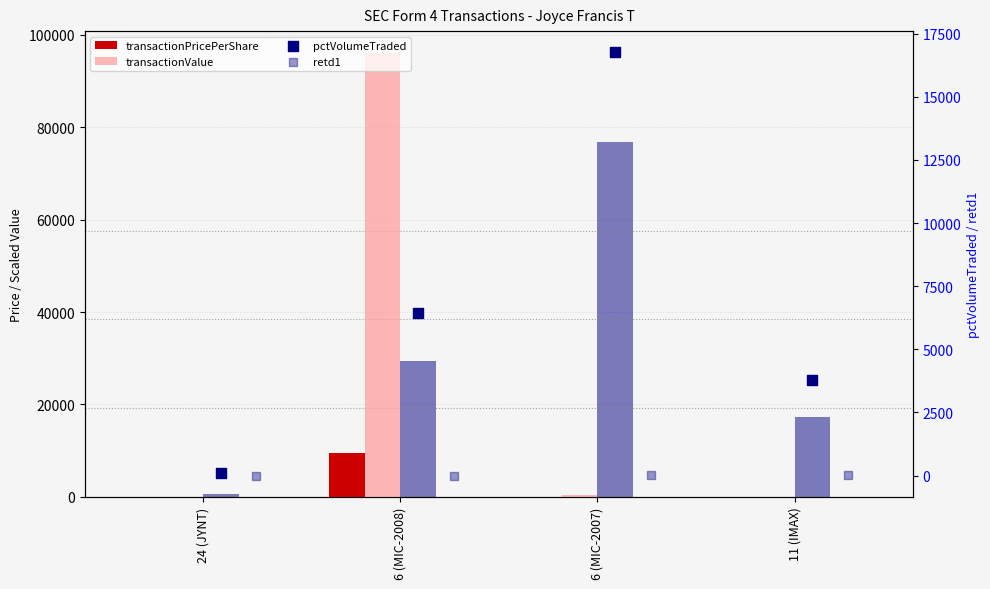

Which series reaches the minimum Y coordinate?

retd1